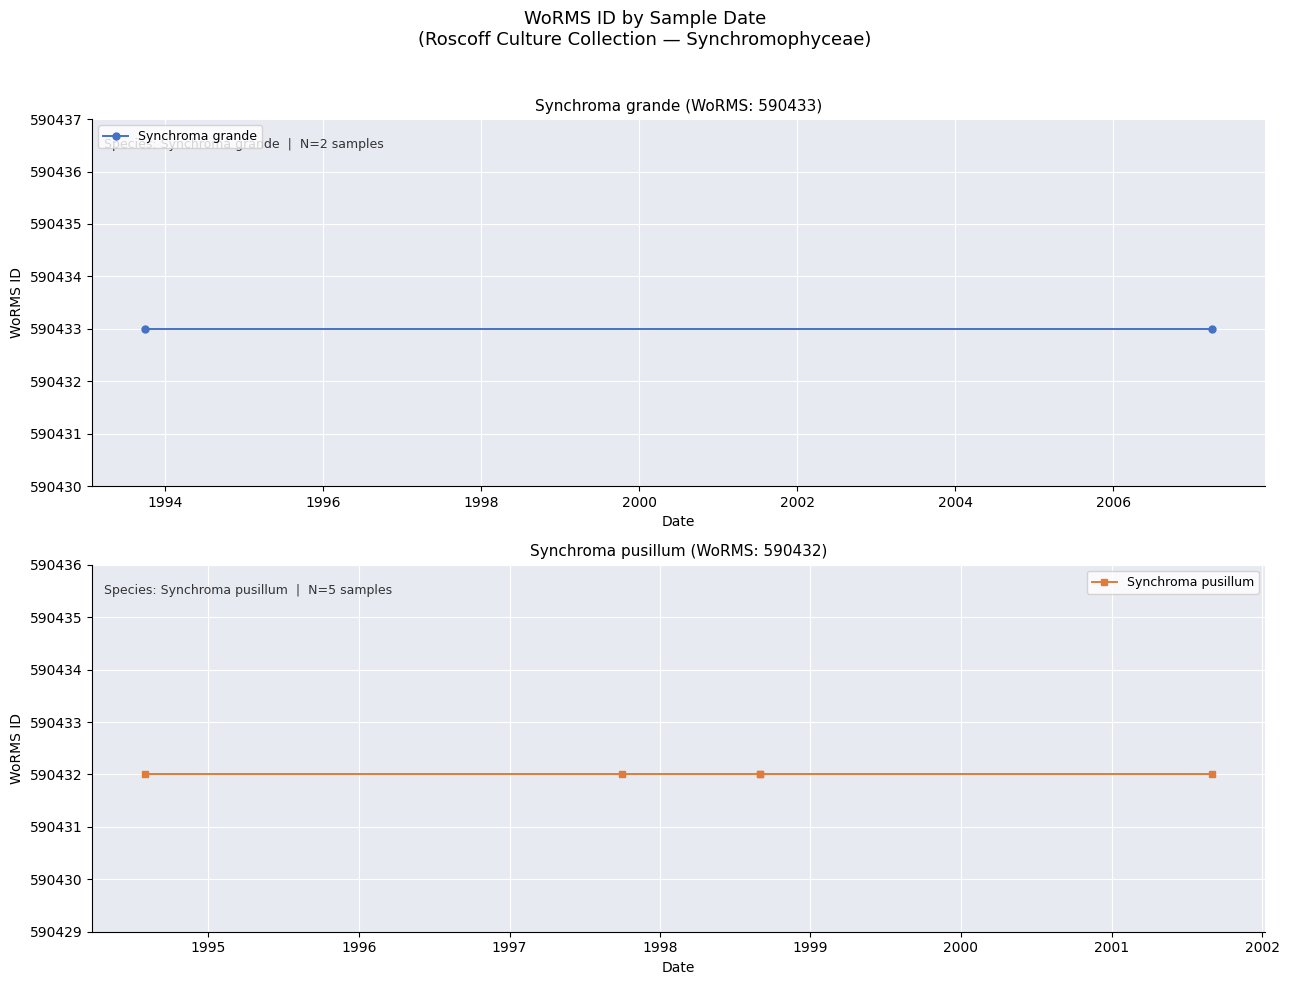

The chart shows a value of 296766 at 1994-08-01. True or false?

False